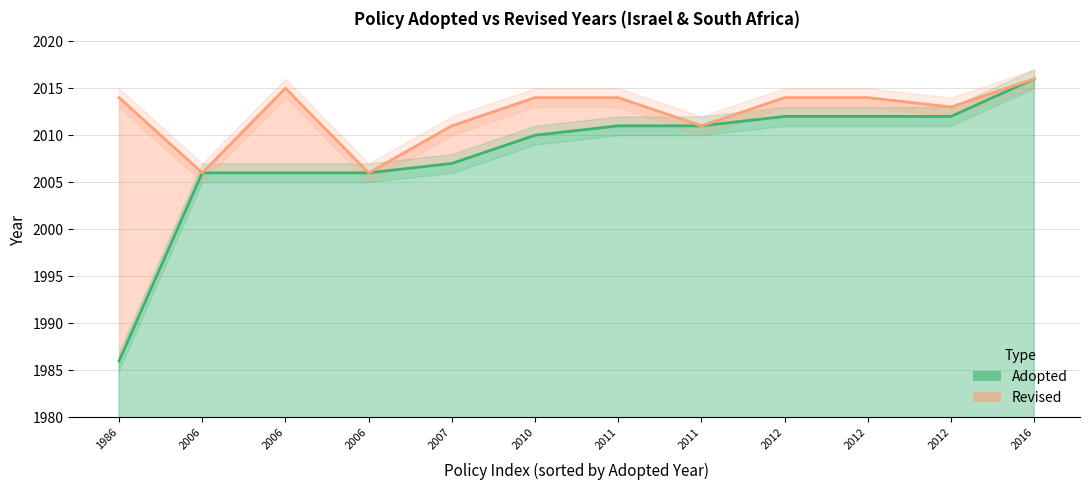

True or false: Revised Year and Adopted Year cross at least once.

False